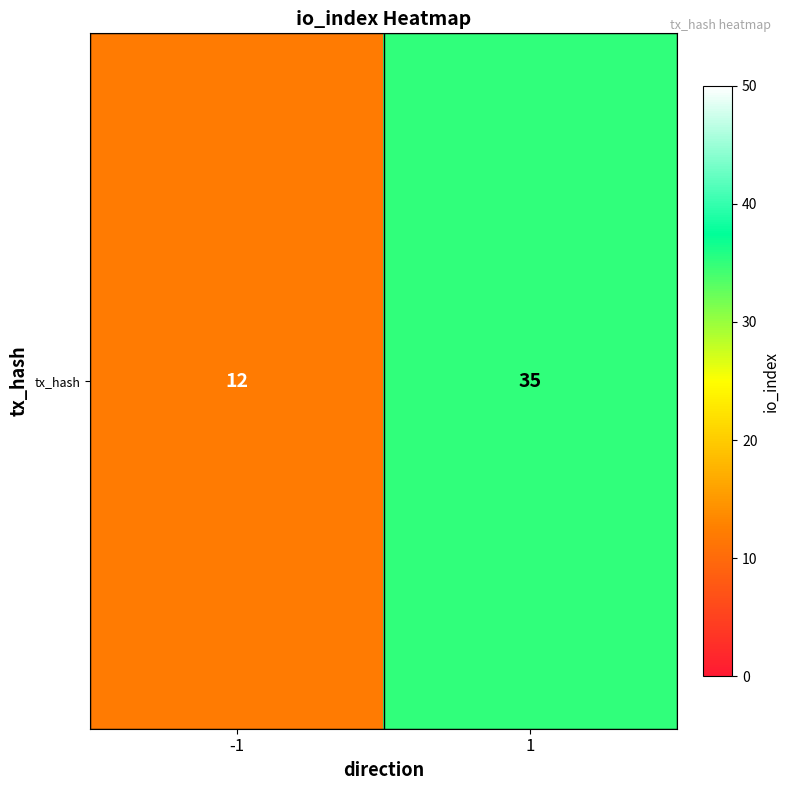

Between -1 and 1, which is larger?

1